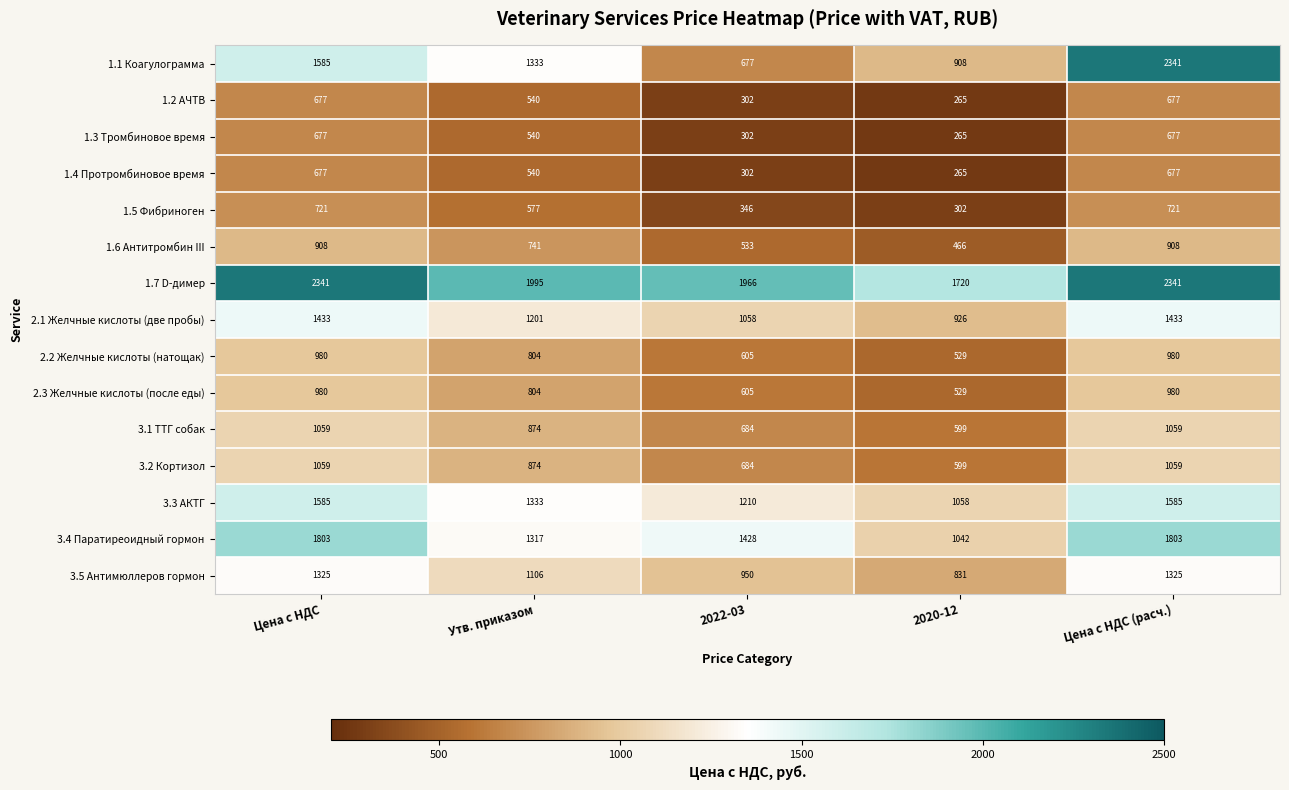

What is the sum of the 1.4 Протромбиновое время values at Цена с НДС and 2020-12?

942